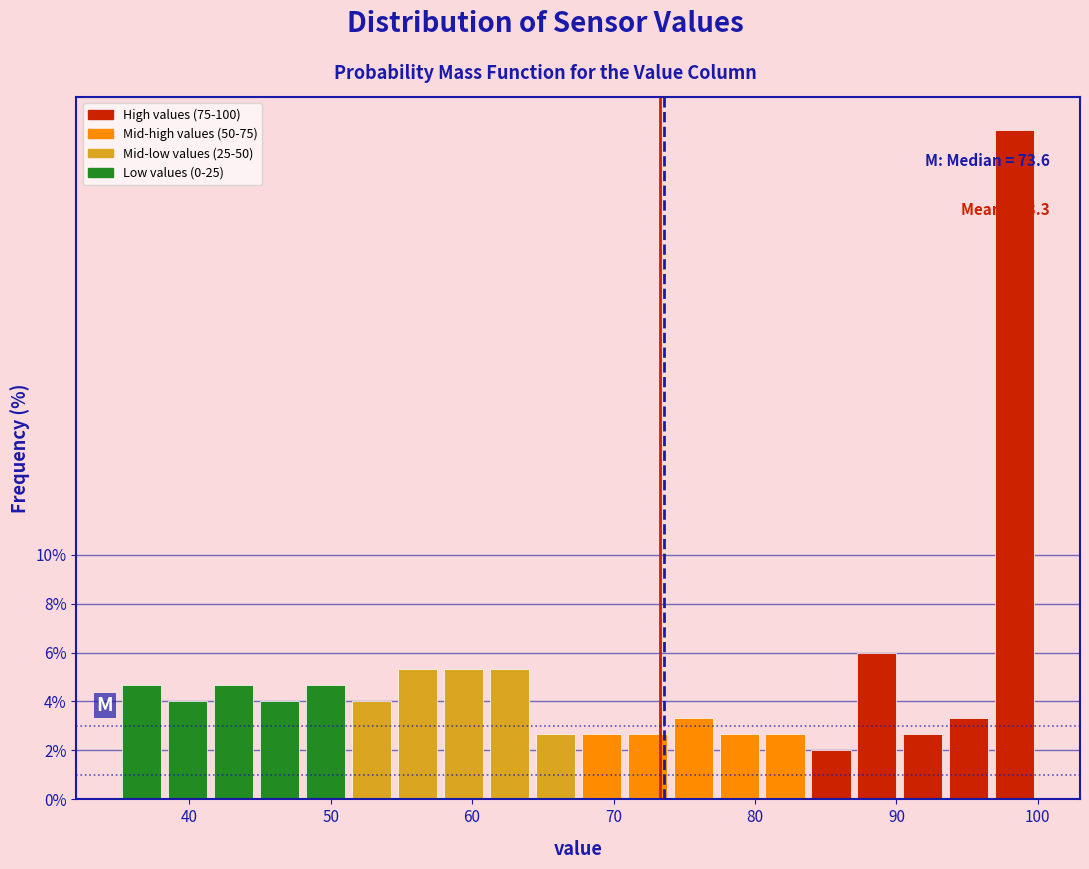

Read against the x-axis, roughly where is the centre of the tallest bar?

98